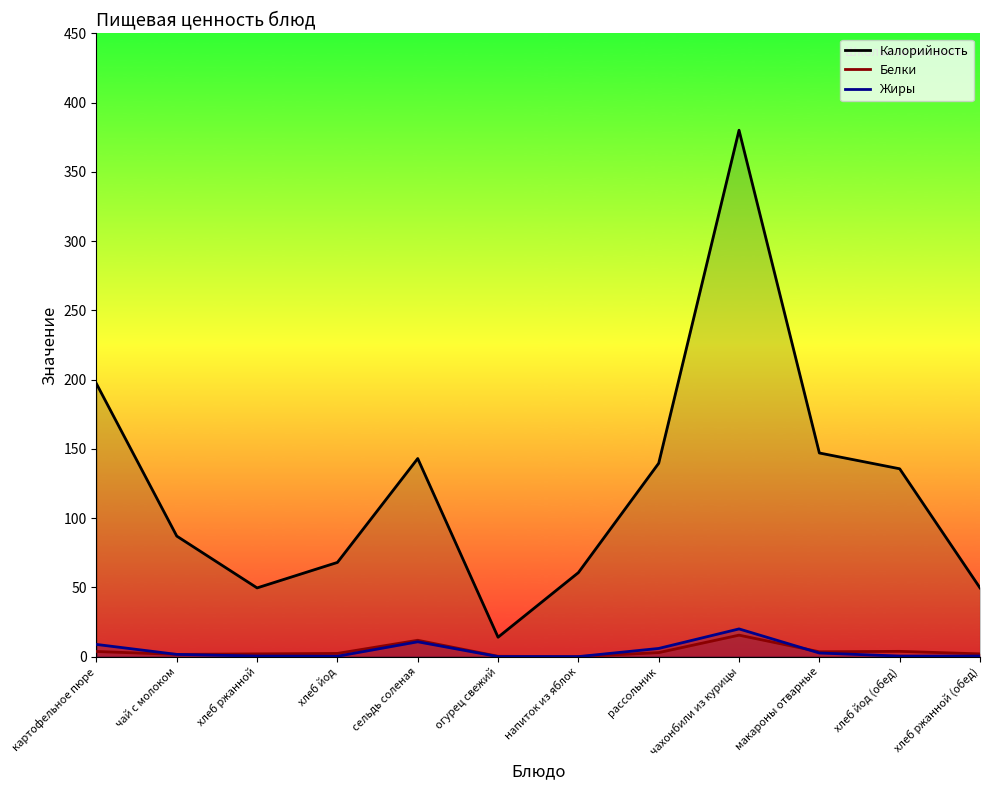

What is the average value of the Белки series?

4.1